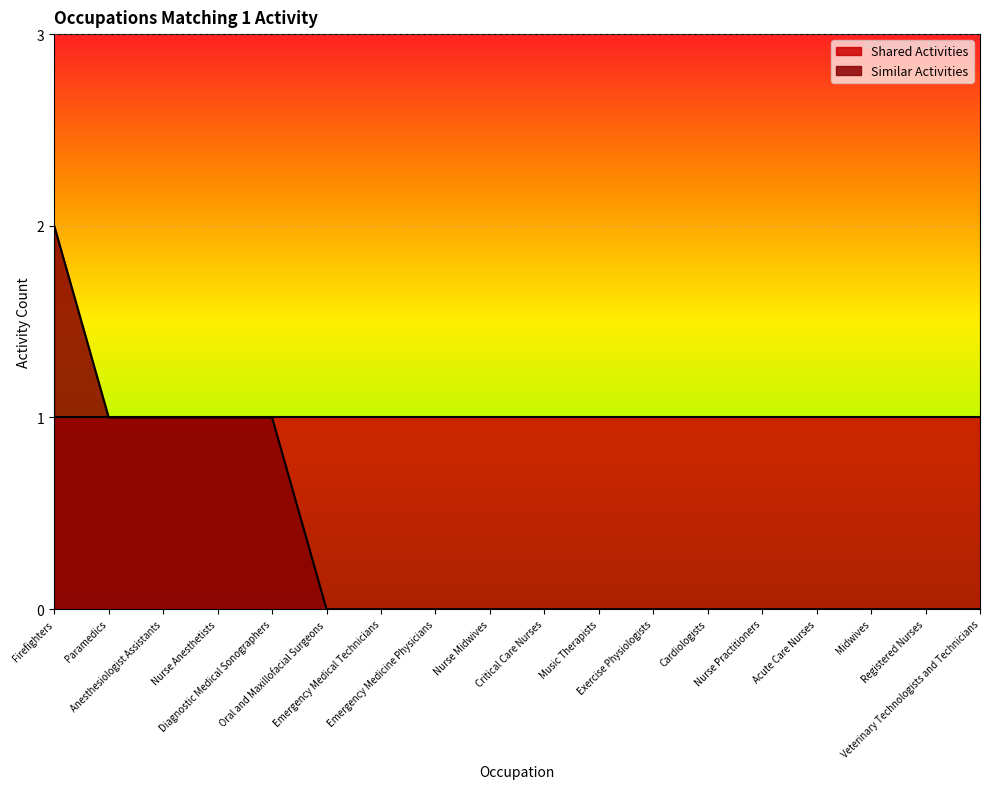

What is the maximum value shown in the chart?

2